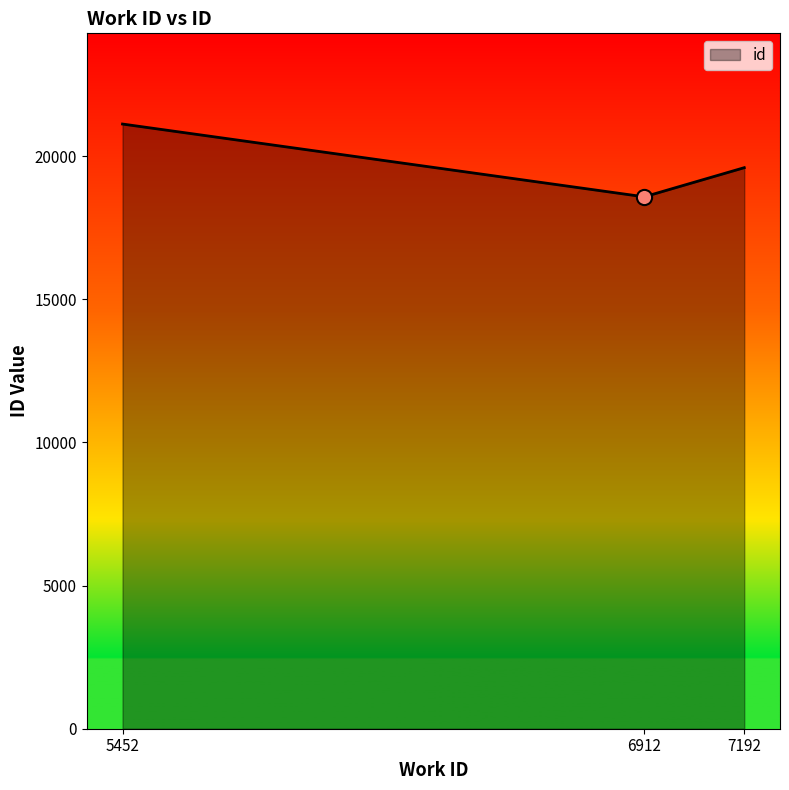

Between 5452 and 7192, which is larger?

5452